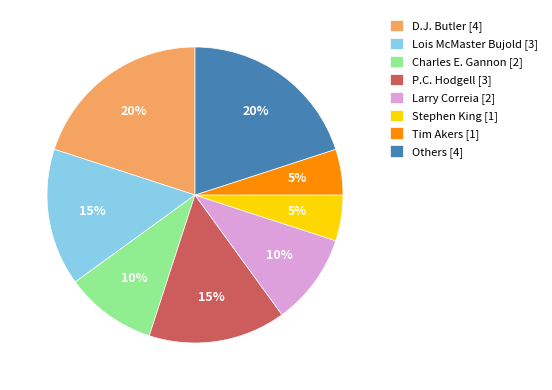

Between Charles E. Gannon [2] and D.J. Butler [4], which is larger?

D.J. Butler [4]